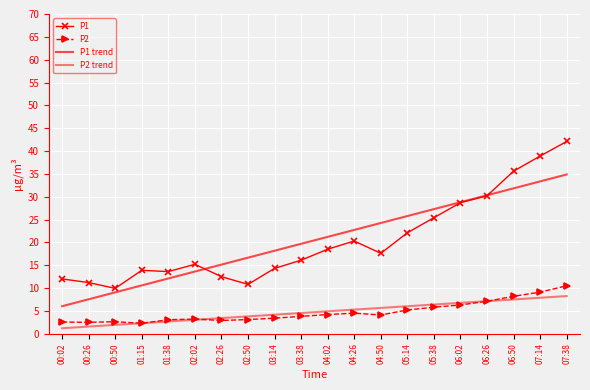

At how many categories does at least one series exceed 23?

8